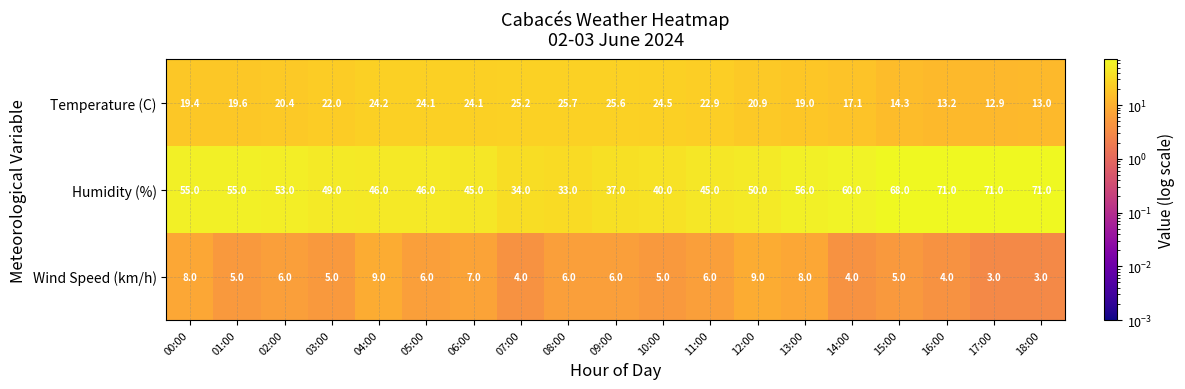

Where is Humidity (%) nearest to the value 52?

02:00